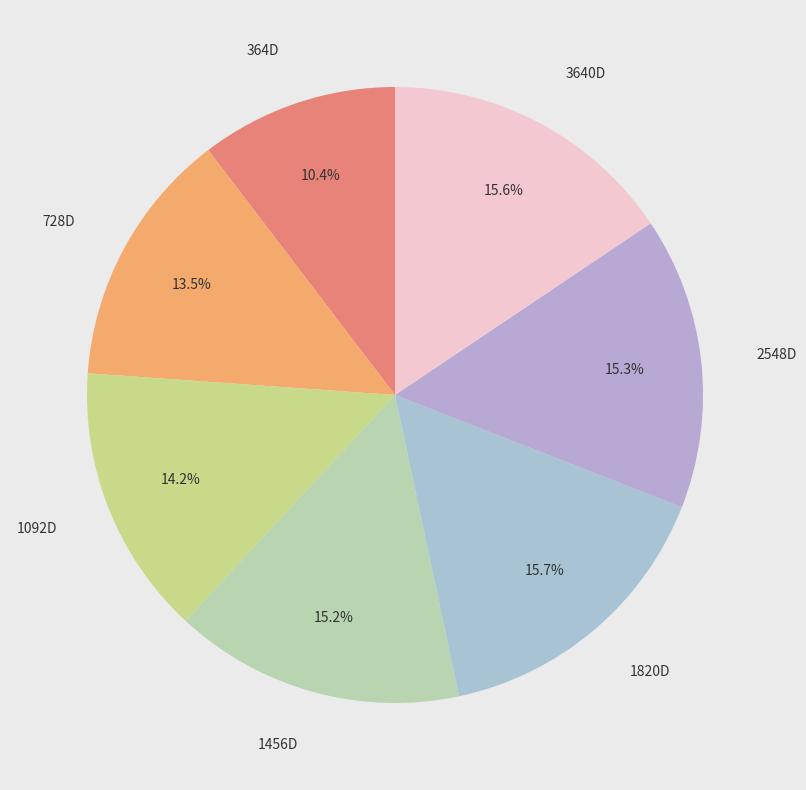

How many slices are in this pie chart?

7